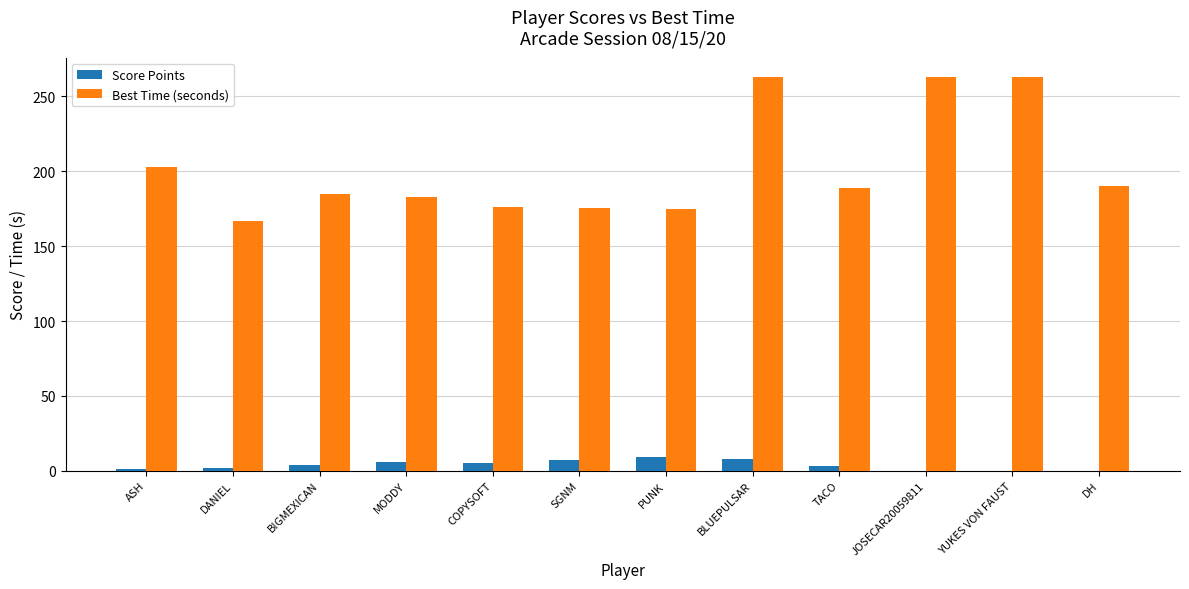

The Best Time (seconds) series shows 297.0 at B!GMEXICAN. True or false?

False